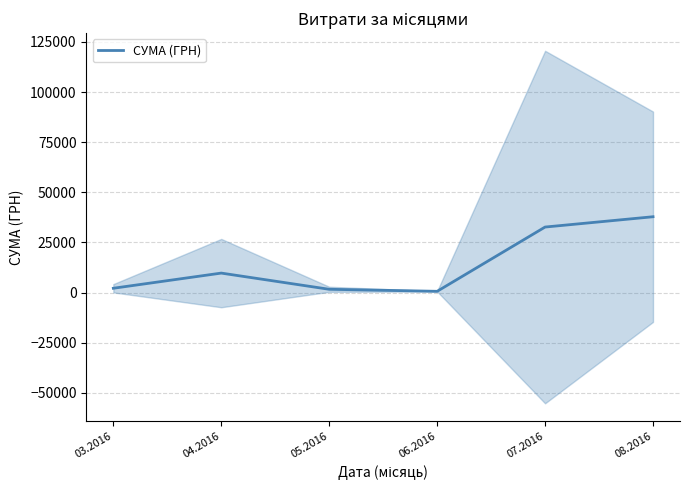

What is the sum of all values?

84484.7